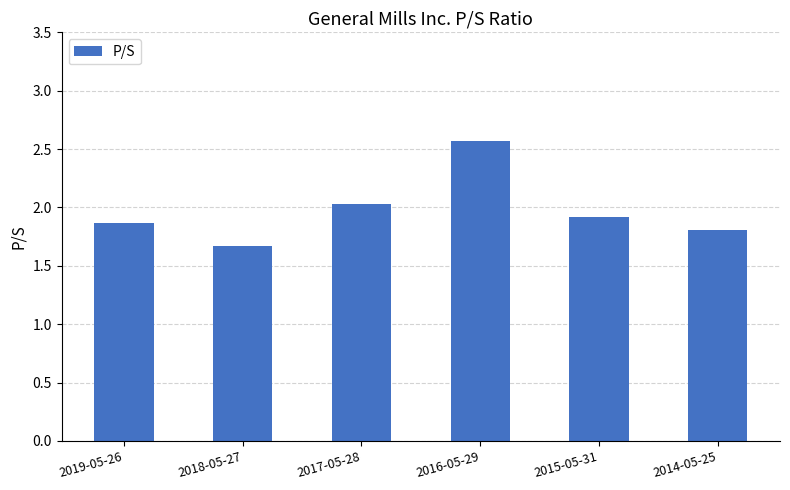

Which label corresponds to the largest value in the chart?

2016-05-29